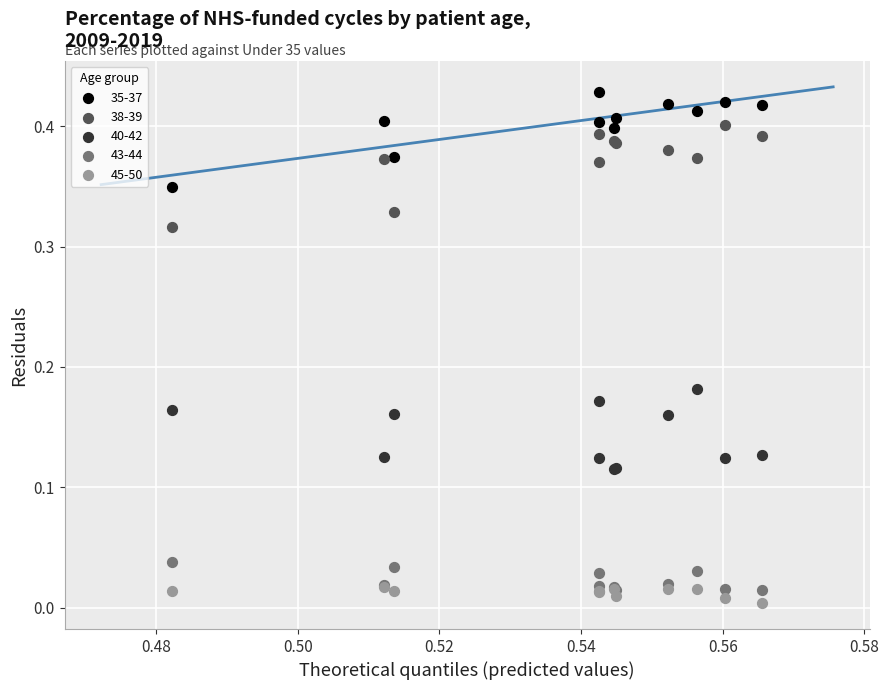

Which series has the largest Y range (max minus min)?

38-39